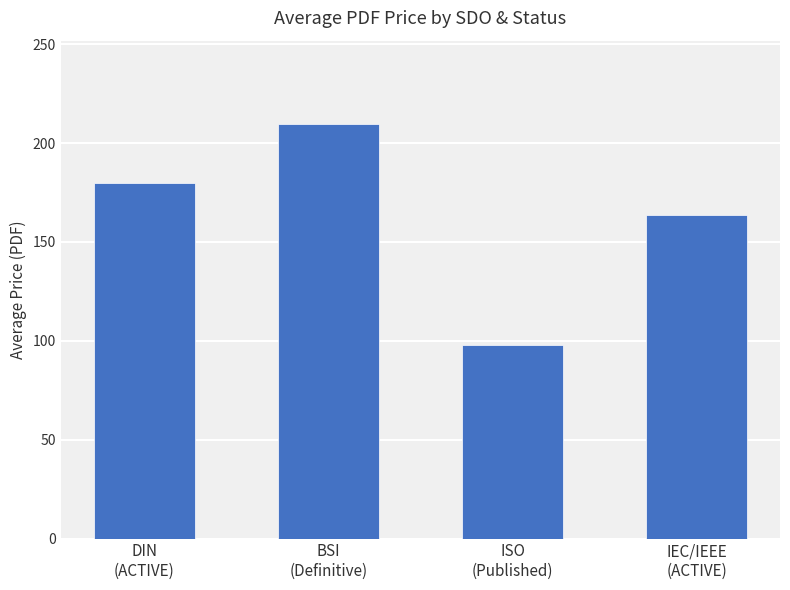

What is the label of the 1st bar from the left?

DIN
(ACTIVE)